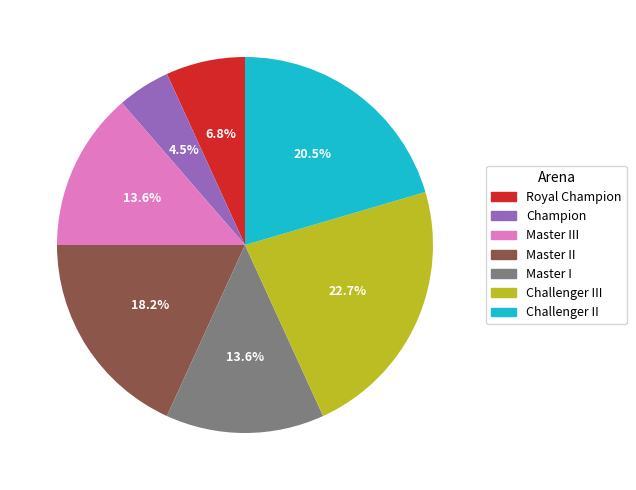

Is there any slice that represents more than half of the pie?

No